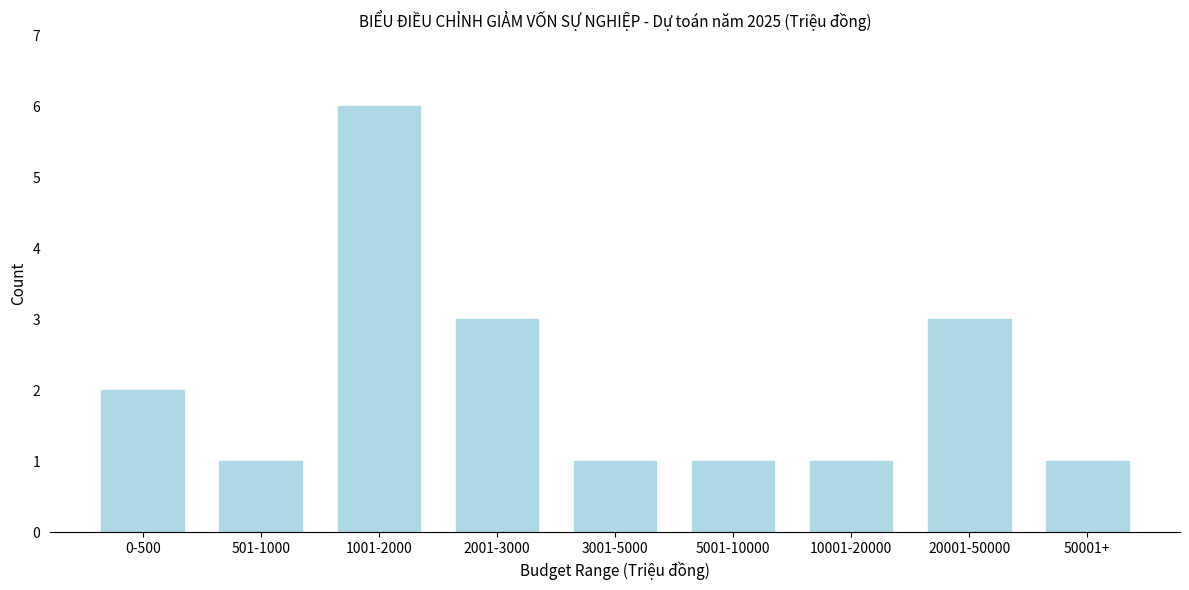

Reading left to right, extract all data points from this chart.

2	1	6	3	1	1	1	3	1